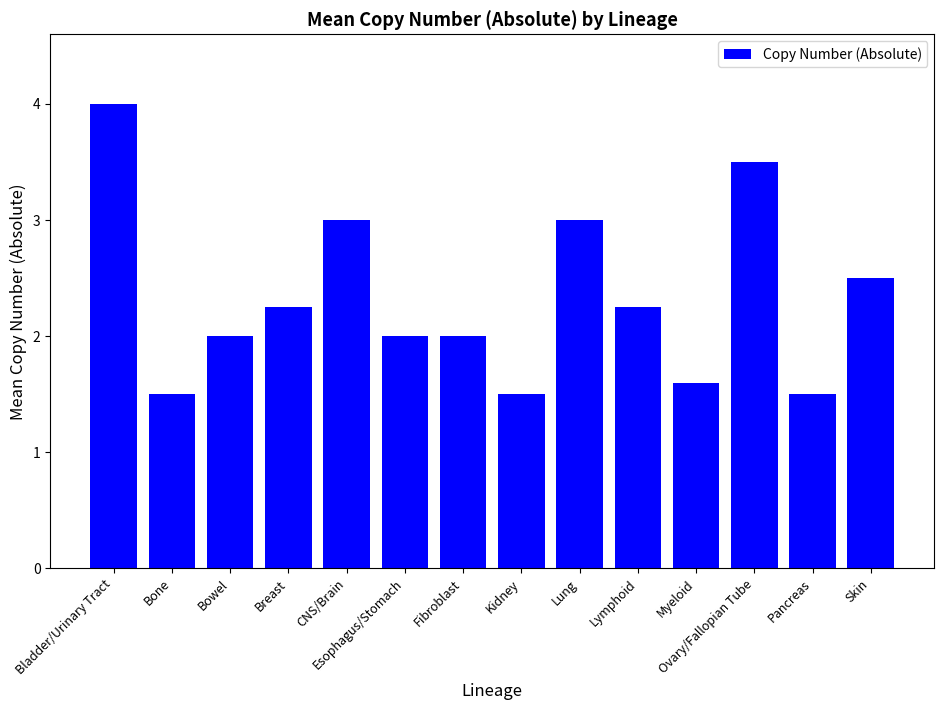

What is the value of the 5th bar from the left?

3.0